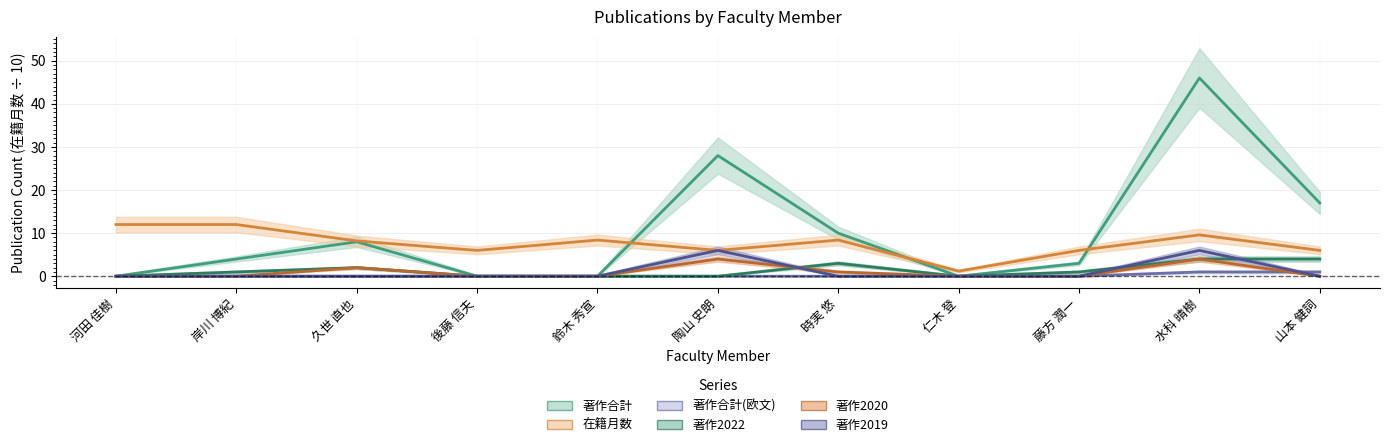

How many values in the 著作2022 series are below 1?

5